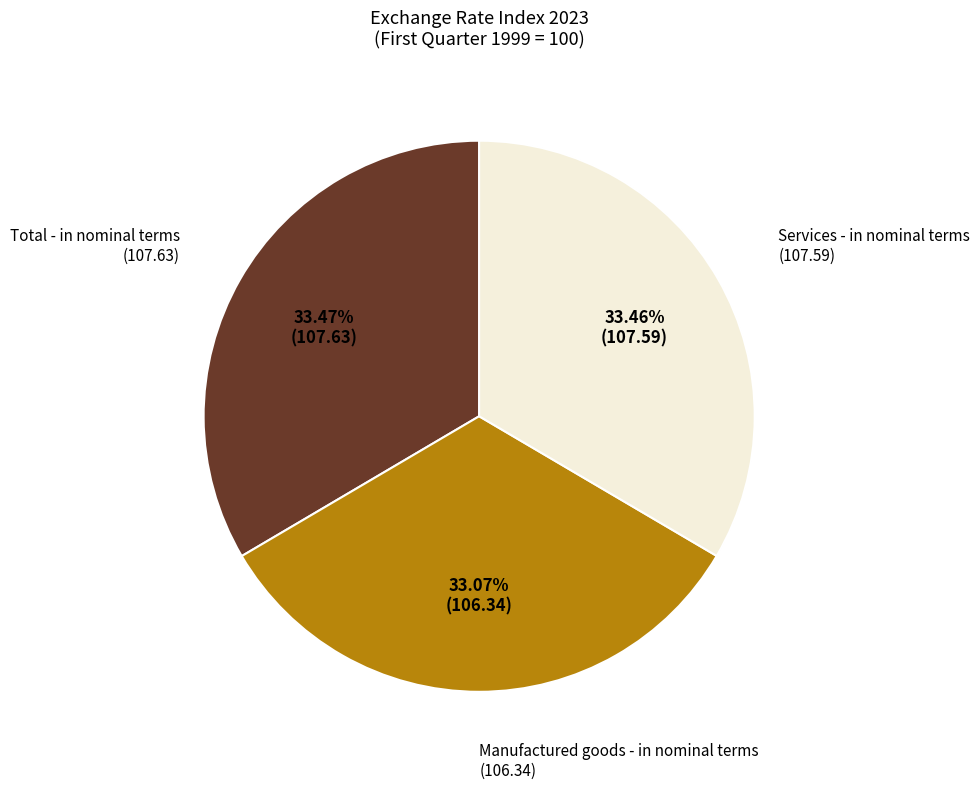

Does Manufactured goods - in nominal terms represent more than half of the total?

No